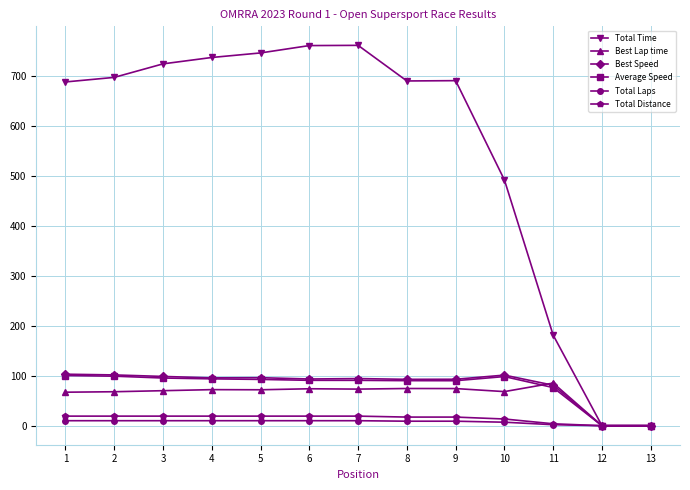

How many lines are shown in the chart?

6